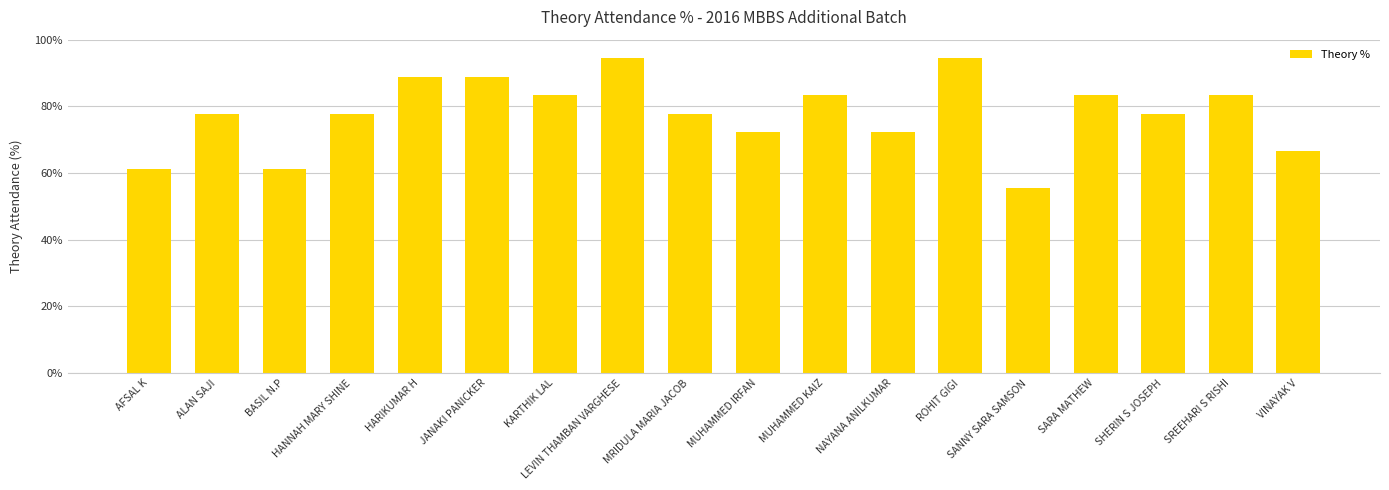

How many distinct data groups are displayed?

1